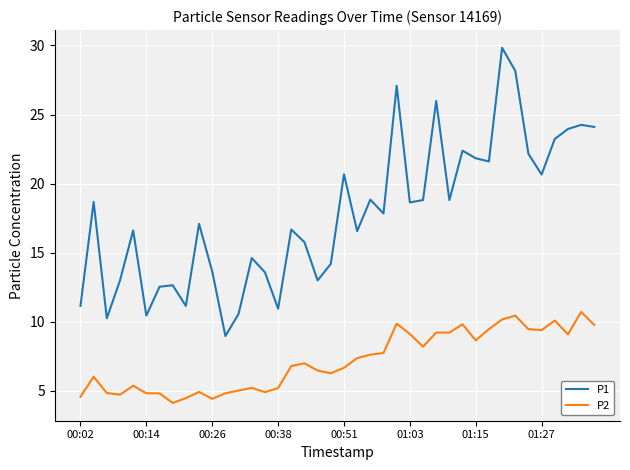

What is the smallest value displayed?

4.1